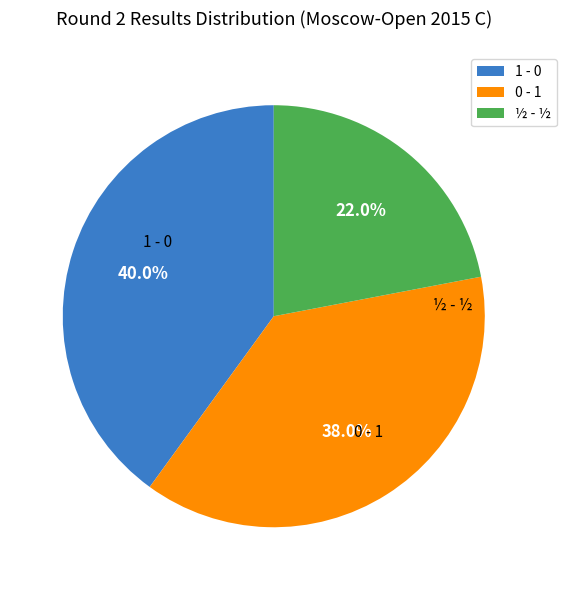

What percentage is the 1 - 0 slice, to the nearest percent?

40%